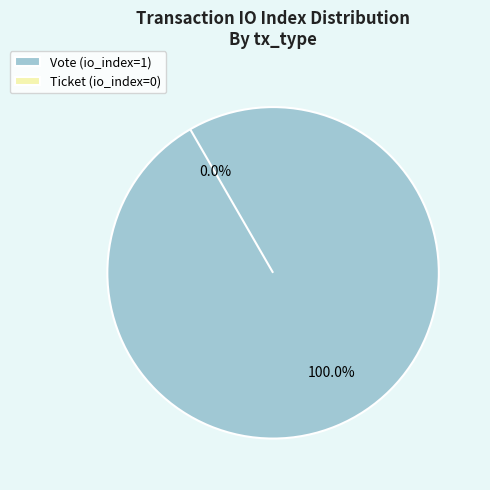

How many segments does this pie chart have?

2